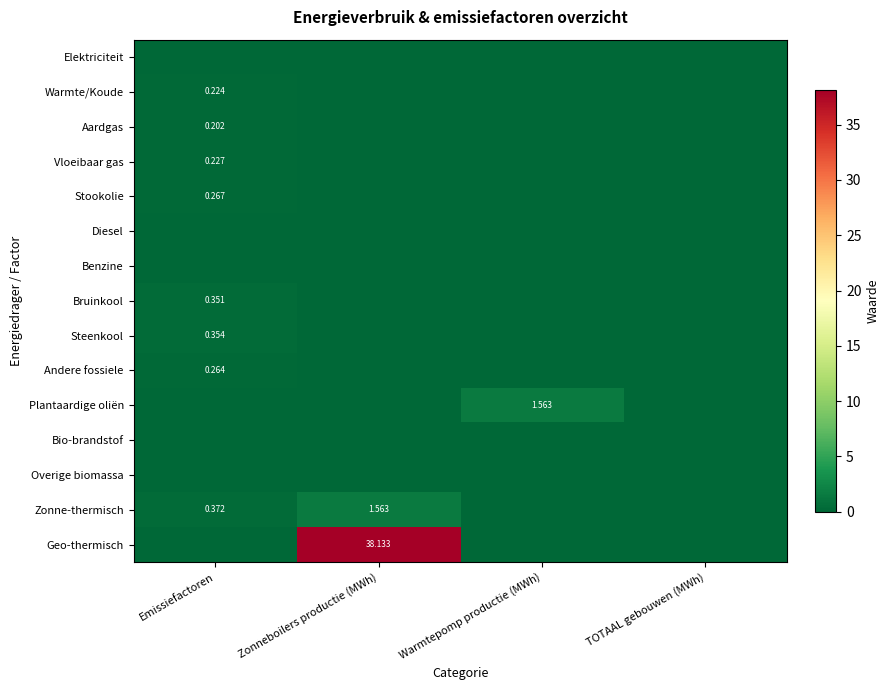

What is the sum of the Plantaardige oliën values at TOTAAL gebouwen (MWh) and Warmtepomp productie (MWh)?

1.6